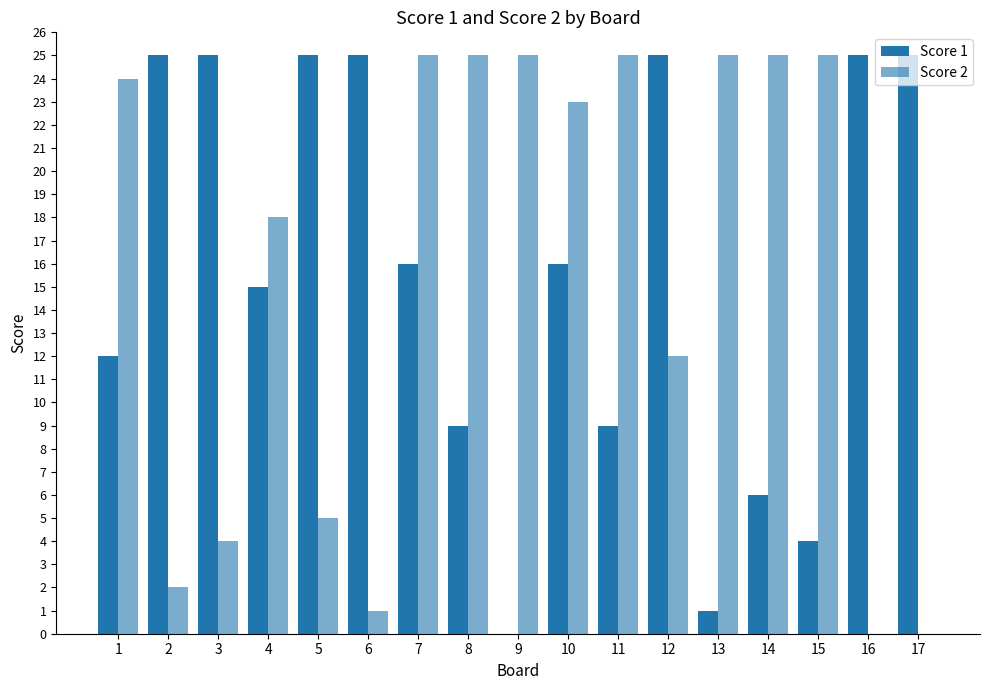

Are the bars grouped side by side (vs. stacked)?

Yes